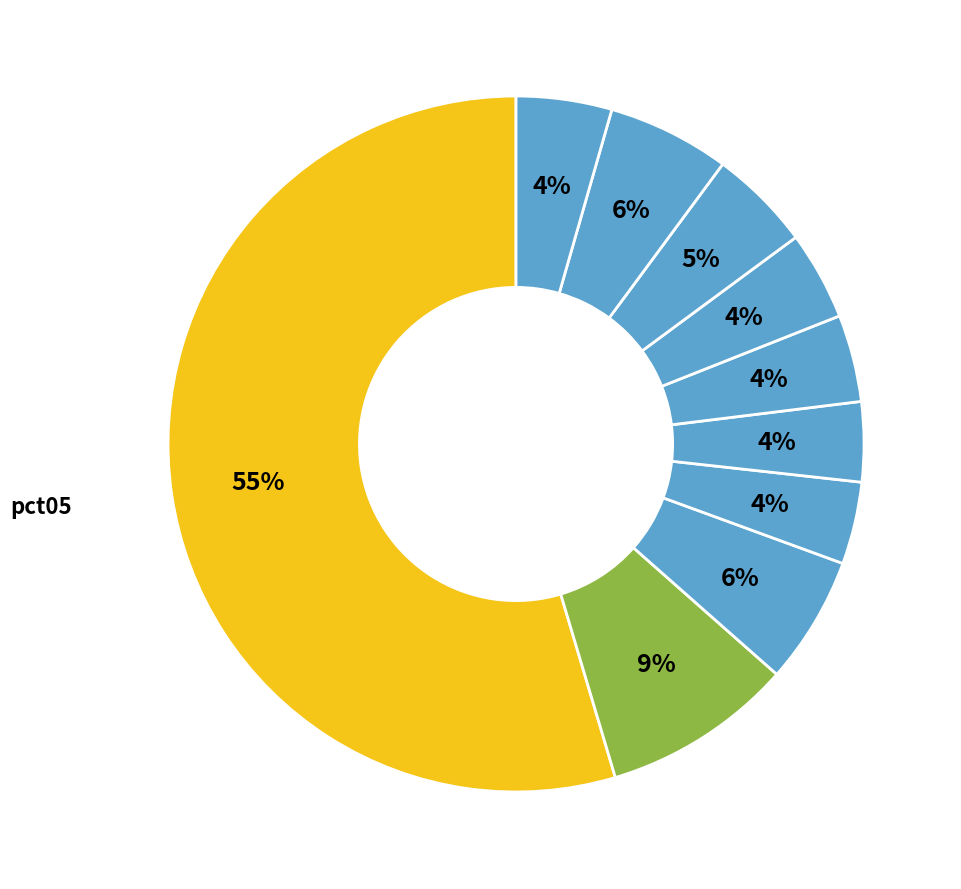

What is the majority slice?

pct05